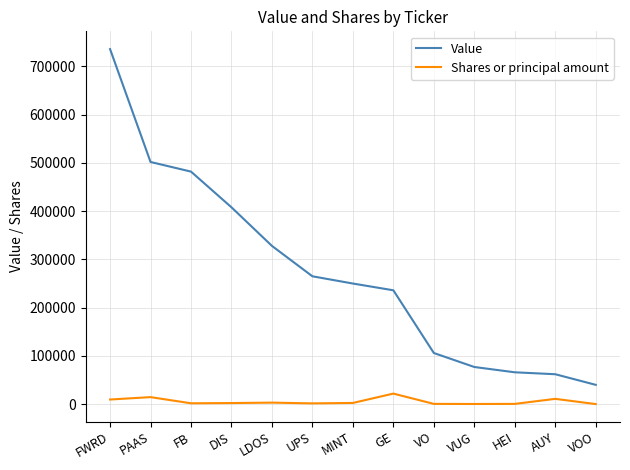

At which category is the sum across all series the highest?

FWRD